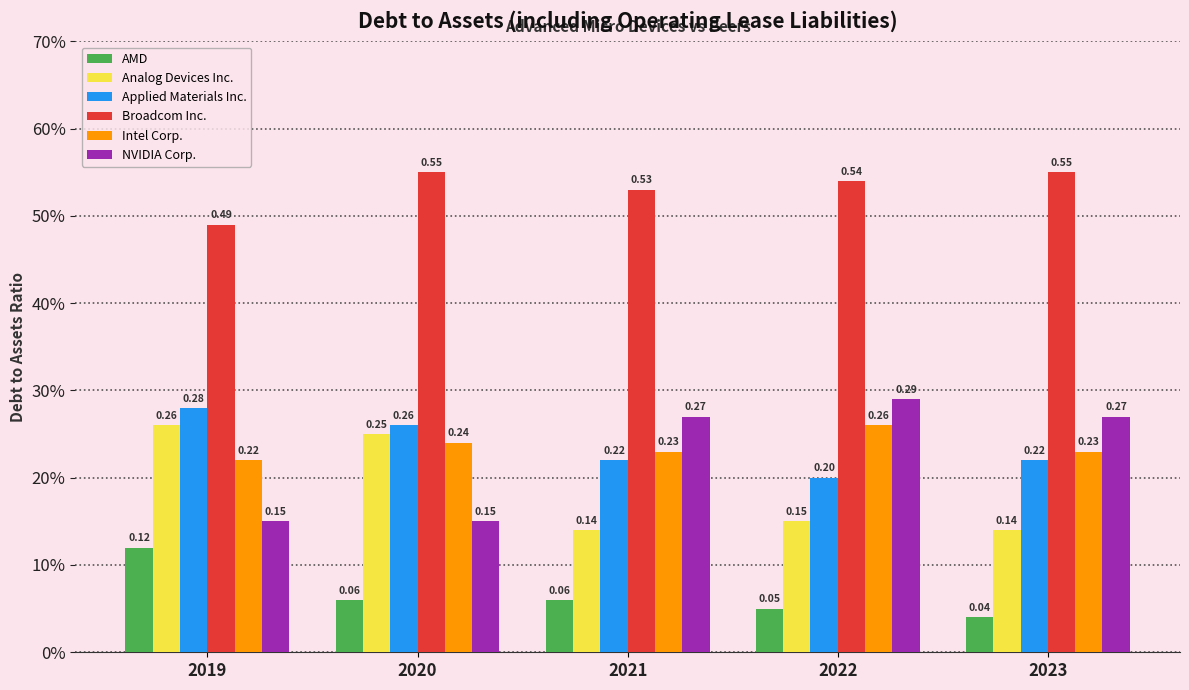

Are the bars horizontal?

No